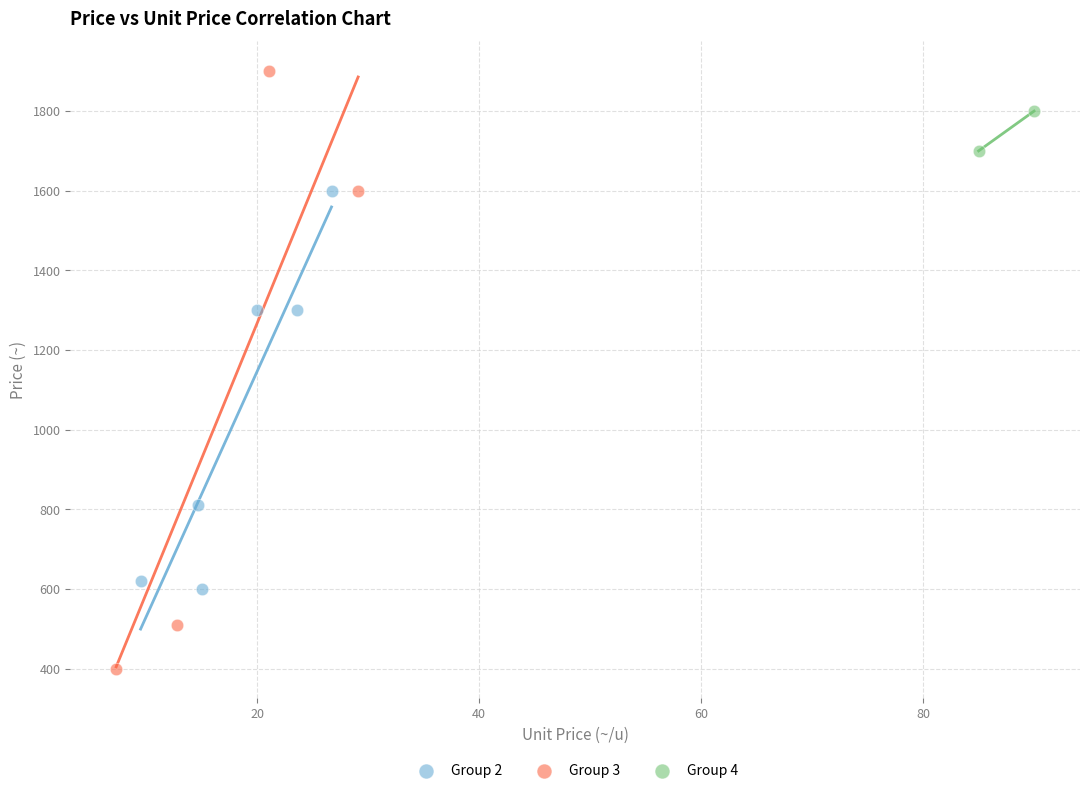

What are all the series names shown in the legend?

Group 2, Group 3, Group 4